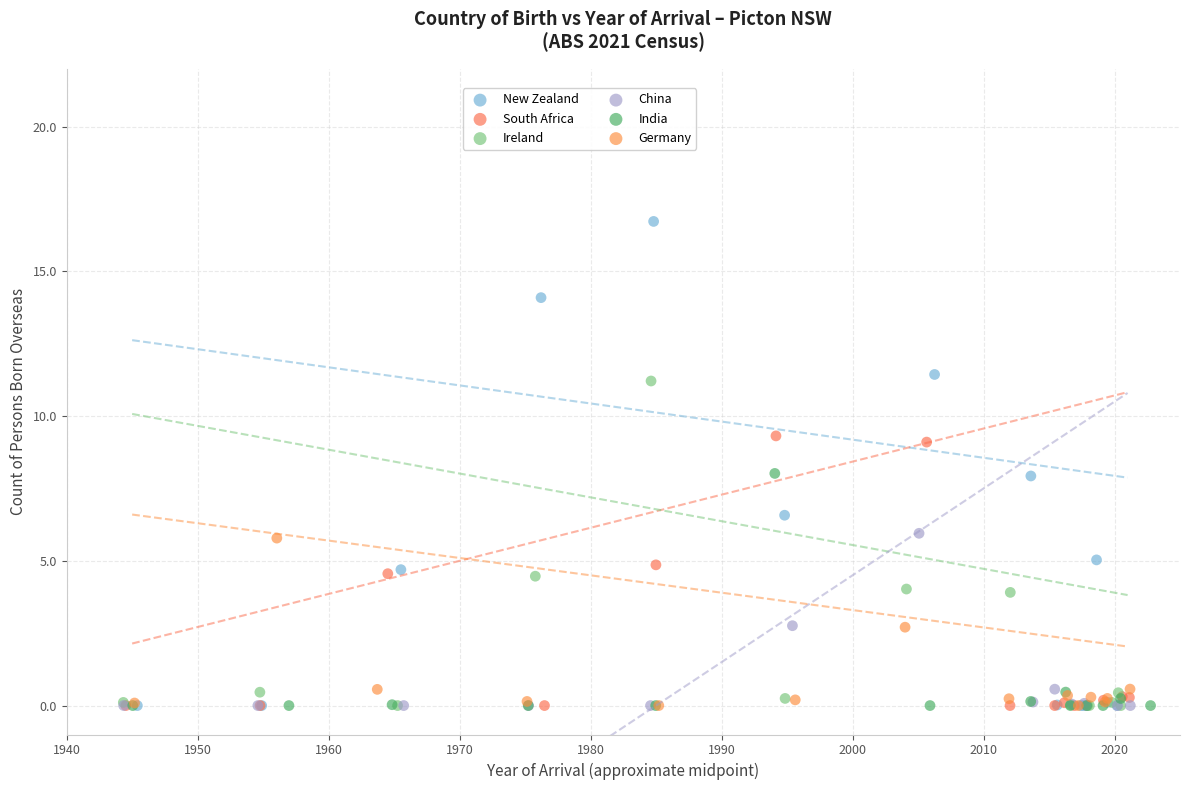

Which series contains the highest Y value?

New Zealand